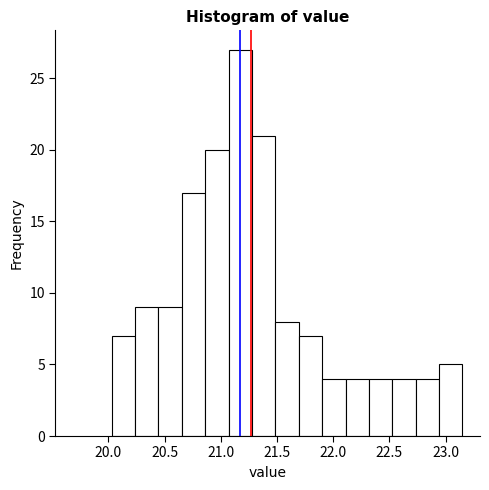

Reading left to right, transcribe this chart: for each bar, give the range it covers on the x-axis and its height. Neither the bar edges nor the heights are printed on the chart, so give them approximately, as read against the axes.

20.05 to 20.25: 7
20.25 to 20.45: 9
20.45 to 20.65: 9
20.65 to 20.85: 17
20.85 to 21.05: 20
21.05 to 21.30: 27
21.30 to 21.50: 21
21.50 to 21.70: 8
21.70 to 21.90: 7
21.90 to 22.10: 4
22.10 to 22.30: 4
22.30 to 22.55: 4
22.55 to 22.75: 4
22.75 to 22.95: 4
22.95 to 23.15: 5